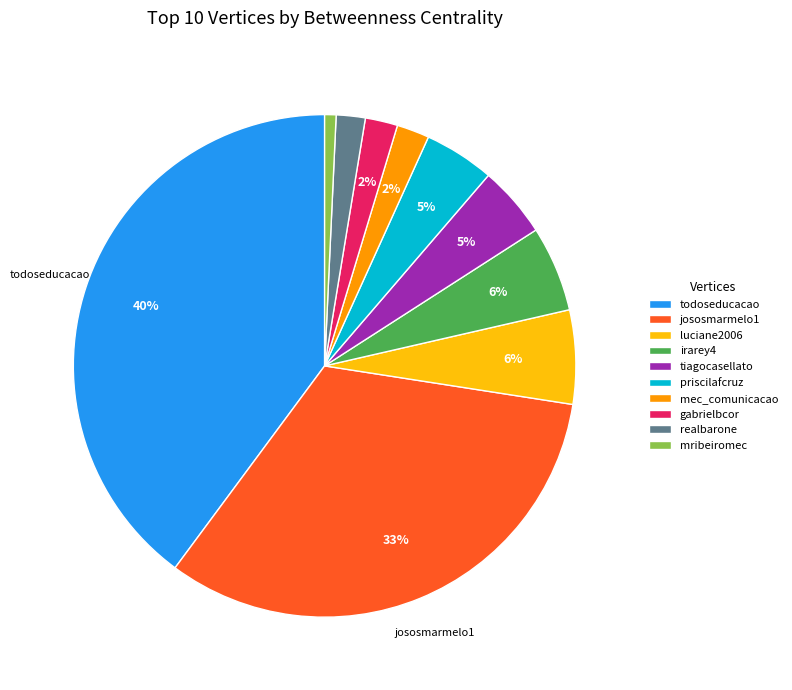

What is the smallest slice in the pie chart?

mribeiromec